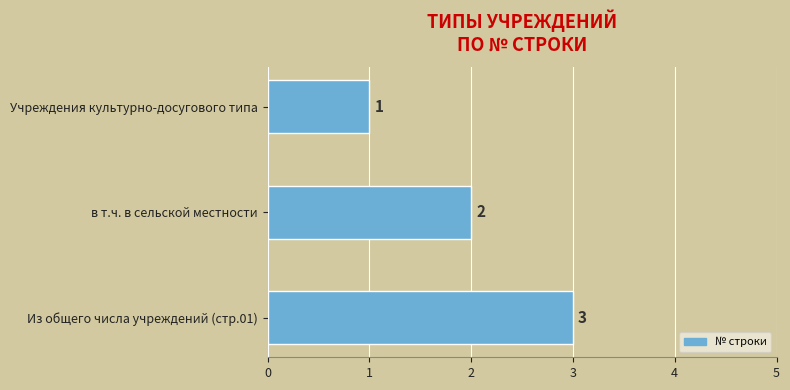

Count the values in the range 1 to 3.

3